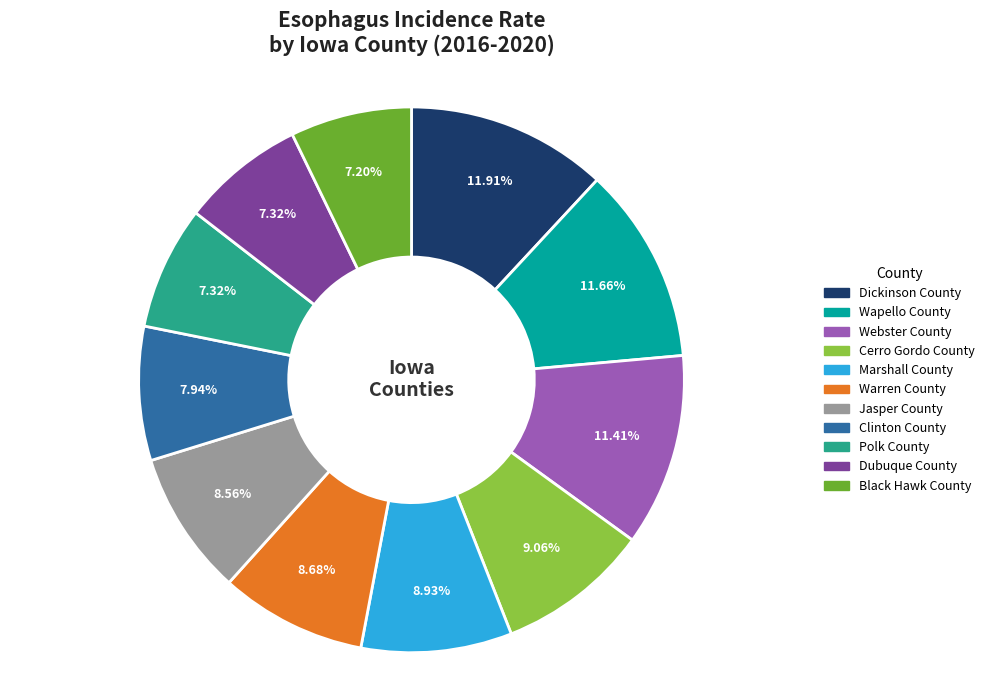

How much of the chart is everything except Black Hawk County?

92.8%